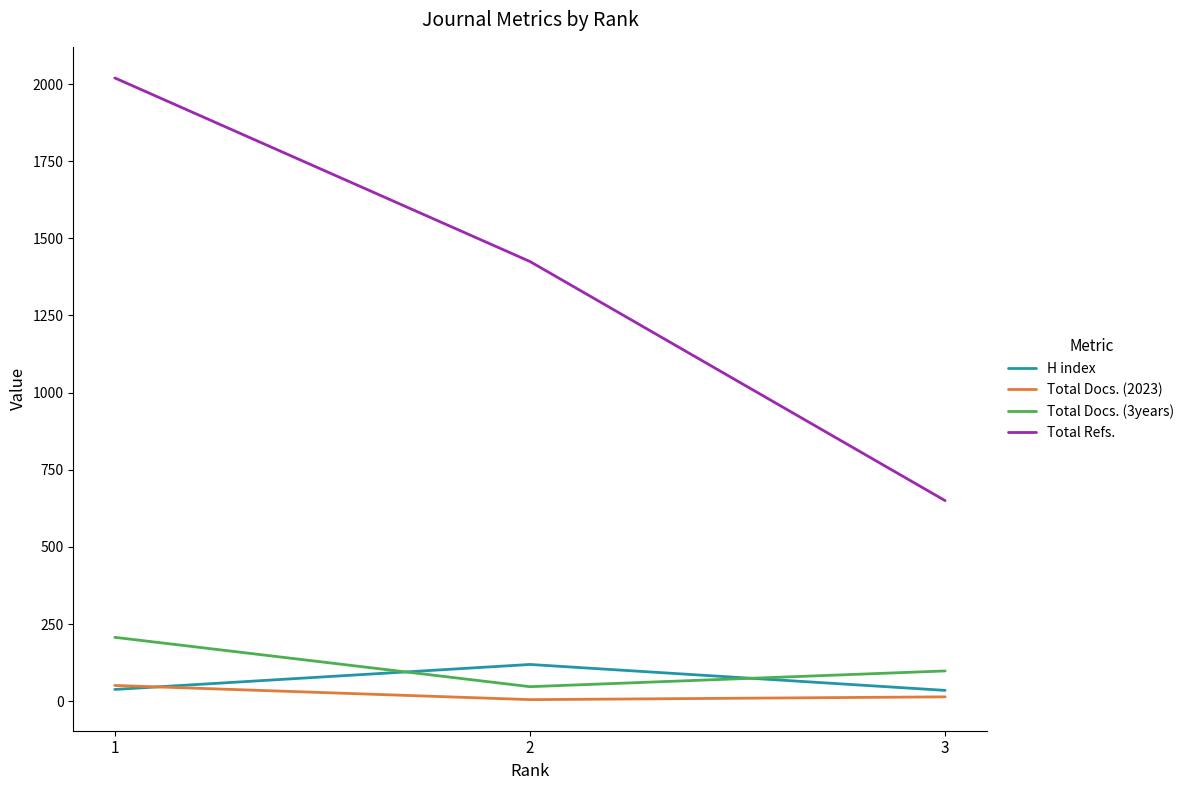

Which category has the highest value in the H index series?

2